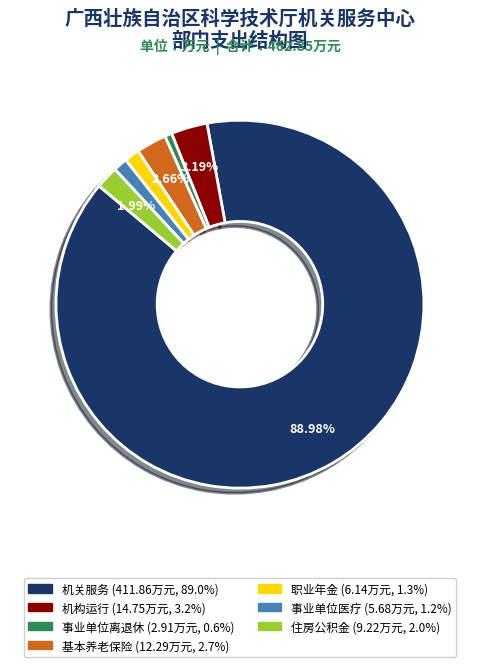

How many segments does this pie chart have?

7